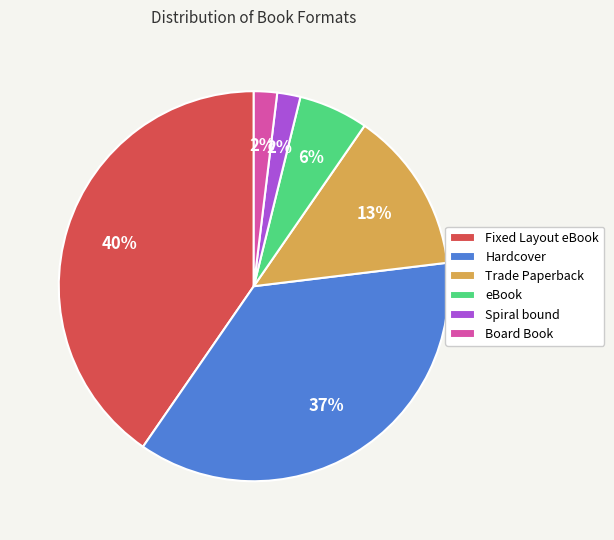

Combined, do Fixed Layout eBook and eBook account for over 50%?

No